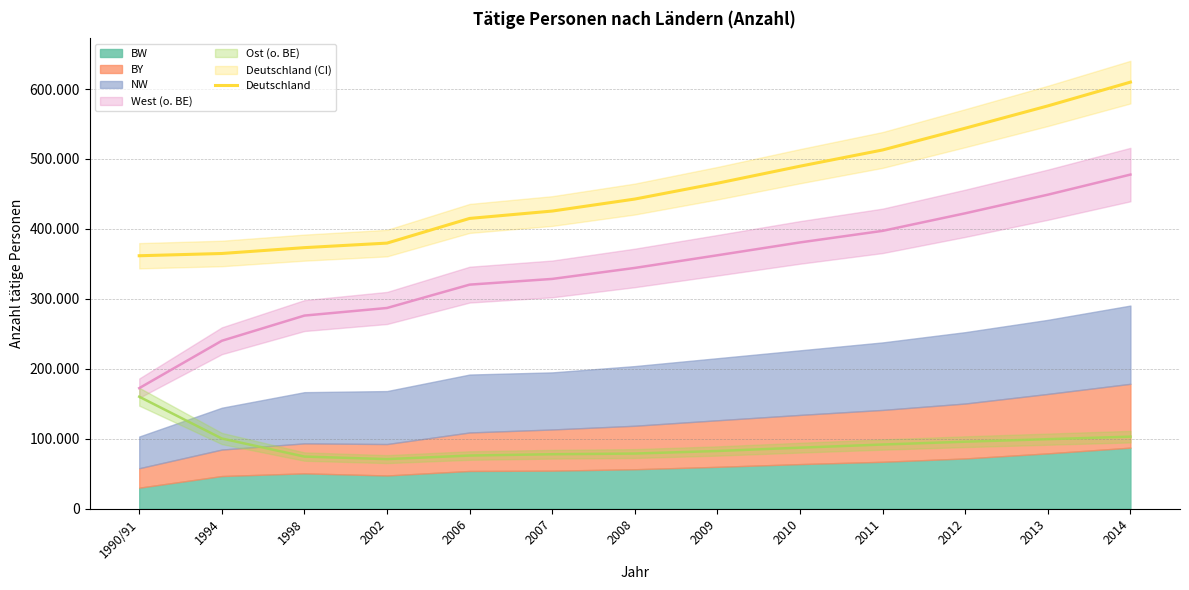

What is the change in value from 1990/91 to 2010?

+128065